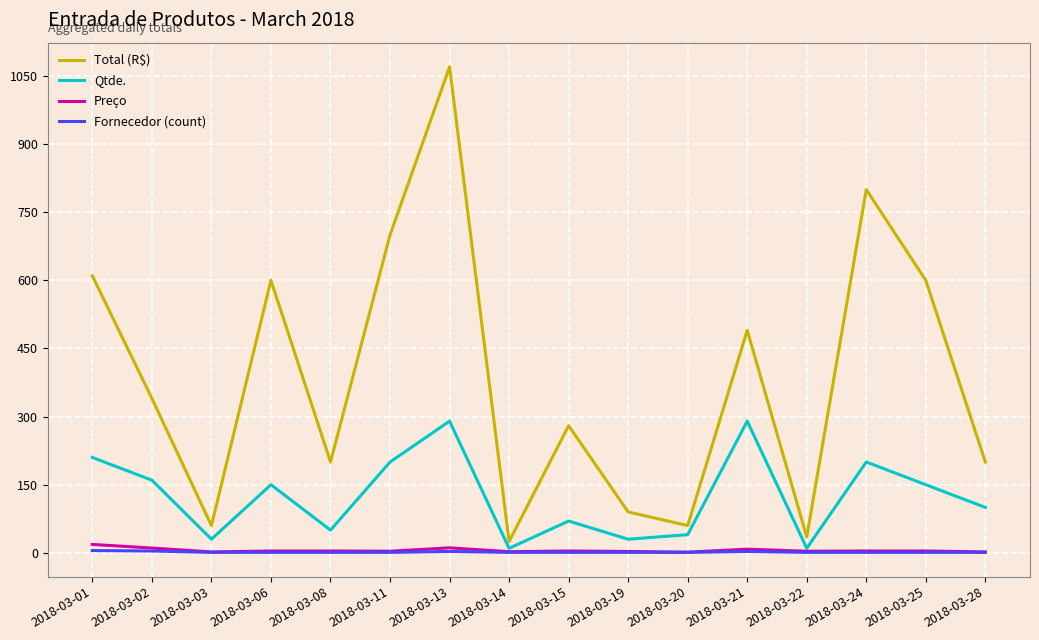

Which series has the widest spread of values?

Total (R$)